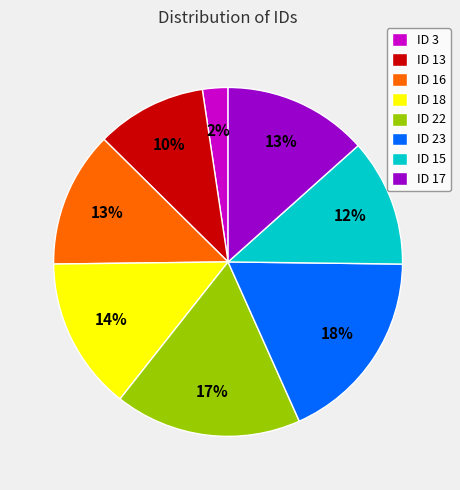

How many segments does this pie chart have?

8